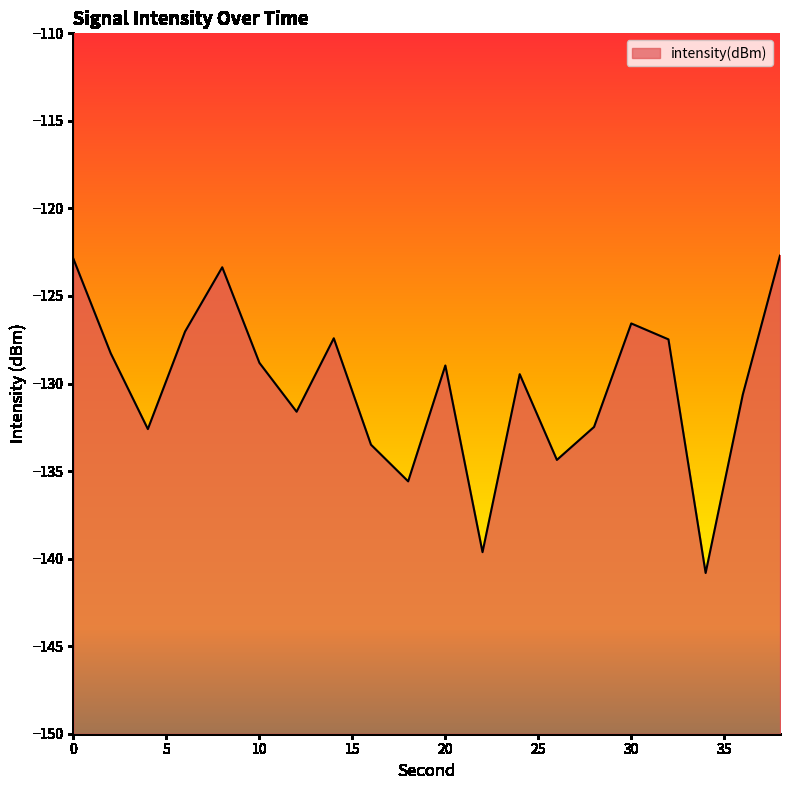

The chart shows a value of -45.9 at 2. True or false?

False